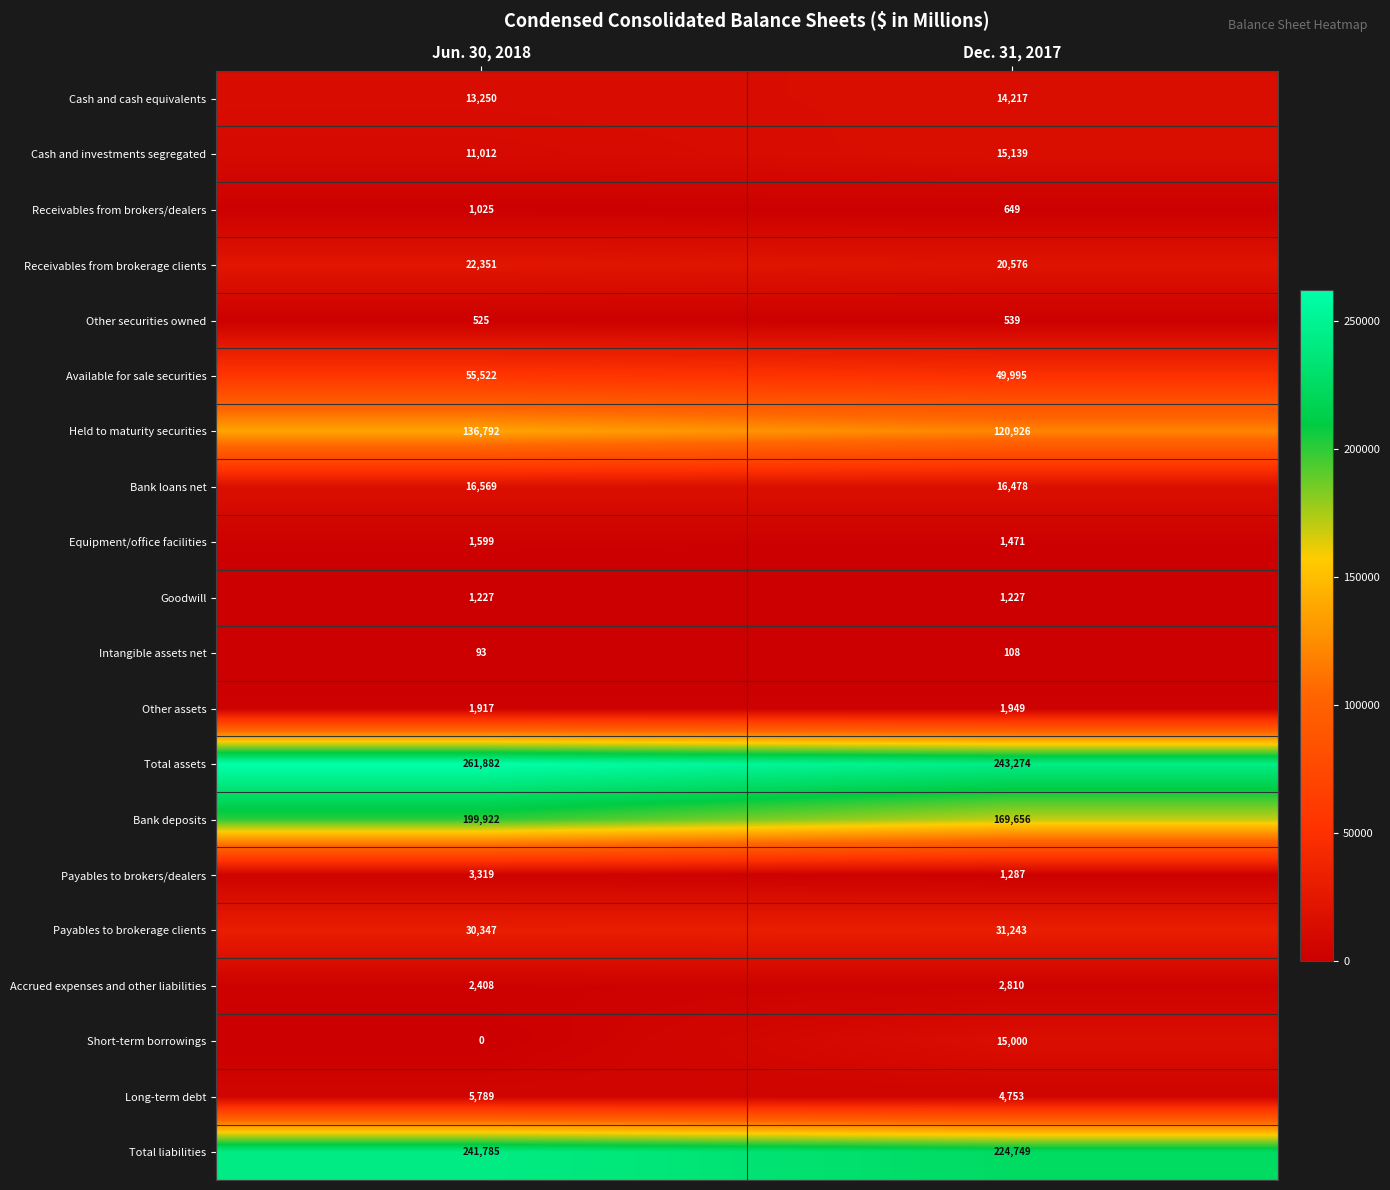

How many series are shown in this chart?

20